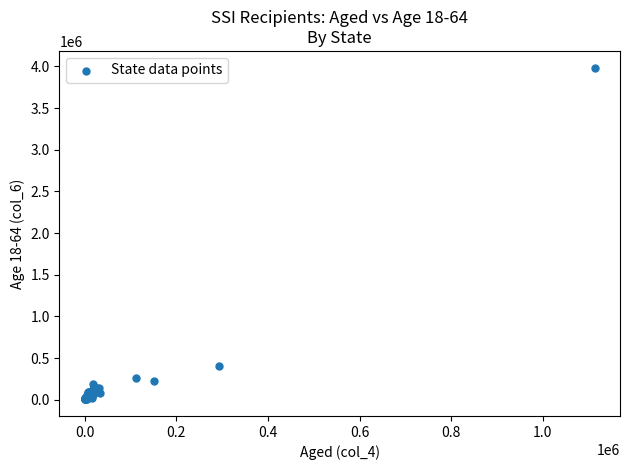

What Y value in the scatter plot is closest to 1995859?

407034